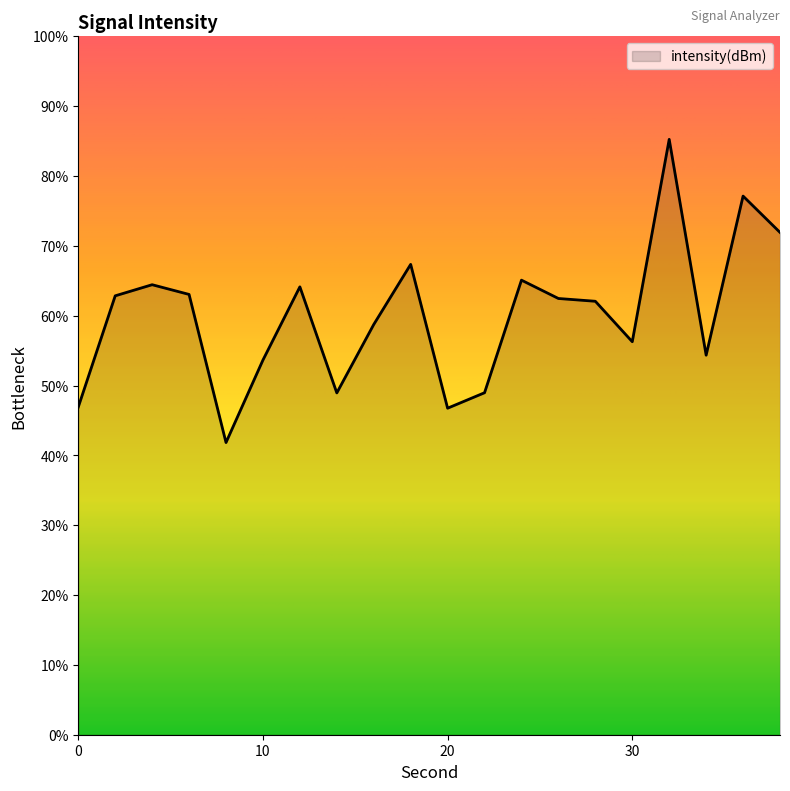

What is the smallest value displayed?

41.8